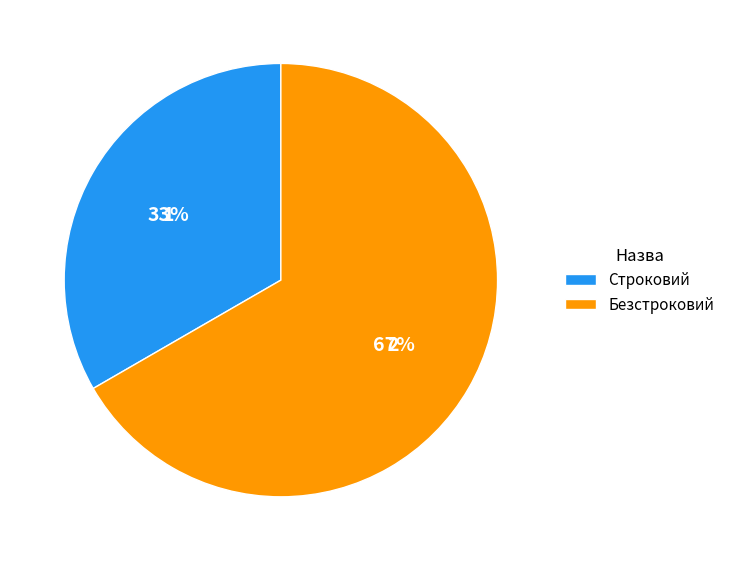

Does Строковий represent more than half of the total?

No